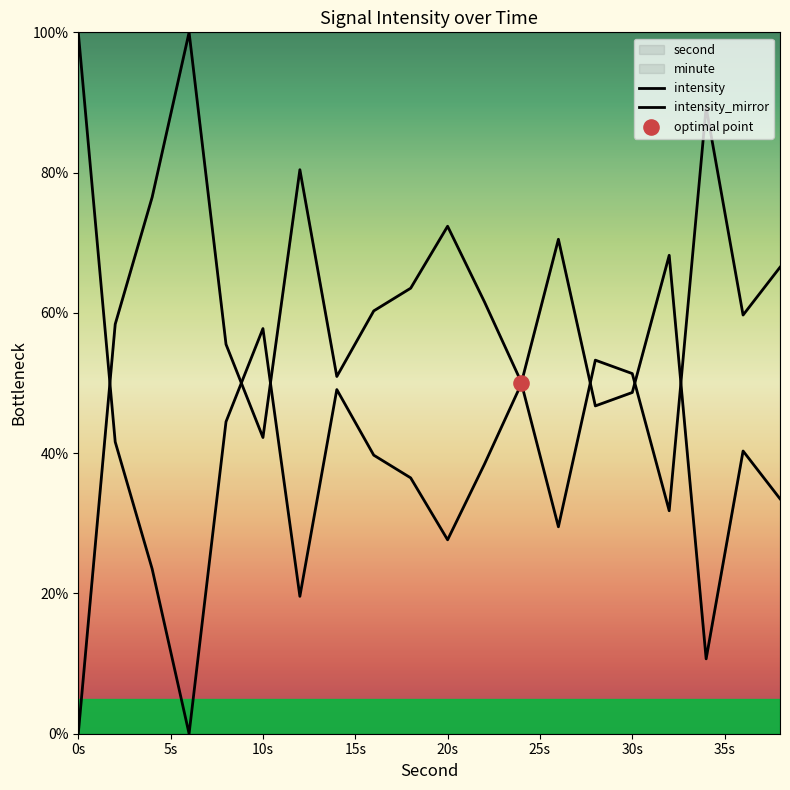

Is the value of intensity_mirror at 35s greater than the value of intensity at 10s?

No